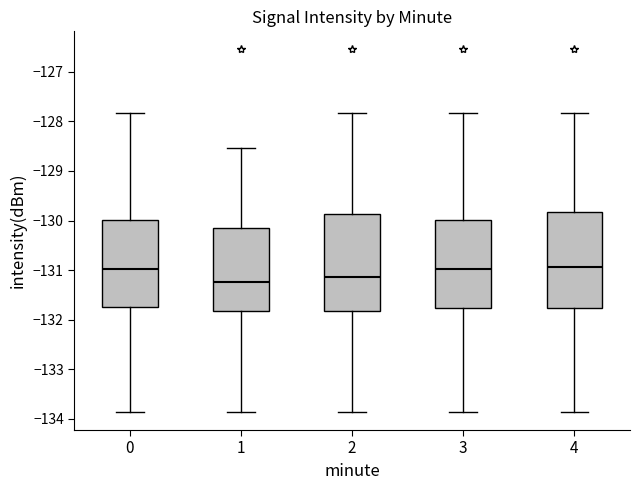

Reading left to right, transcribe this box plot: for each box, give where its median line is, the range the box spans, and where its two whiskers end, as read against the y-axis. The values are not printed on the chart, so give them approximately, as read against the axis.

0: median -131.0, box -131.8 to -130.0, whiskers -133.9 to -127.8
1: median -131.2, box -131.8 to -130.1, whiskers -133.9 to -128.5
2: median -131.1, box -131.8 to -129.9, whiskers -133.9 to -127.8
3: median -131.0, box -131.8 to -130.0, whiskers -133.9 to -127.8
4: median -130.9, box -131.8 to -129.8, whiskers -133.9 to -127.8